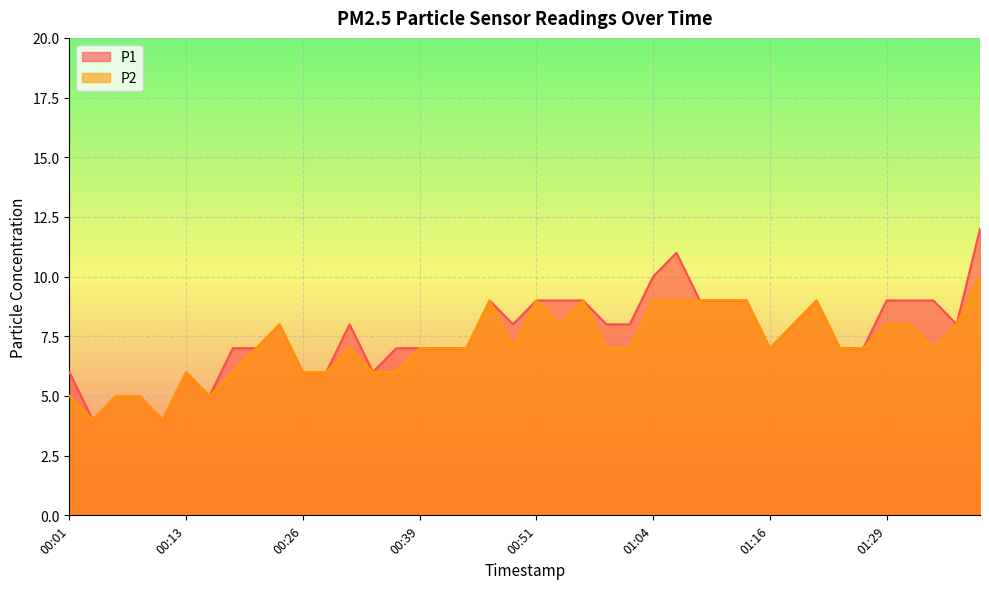

Which has a higher value, 00:31 or 01:01?

00:31